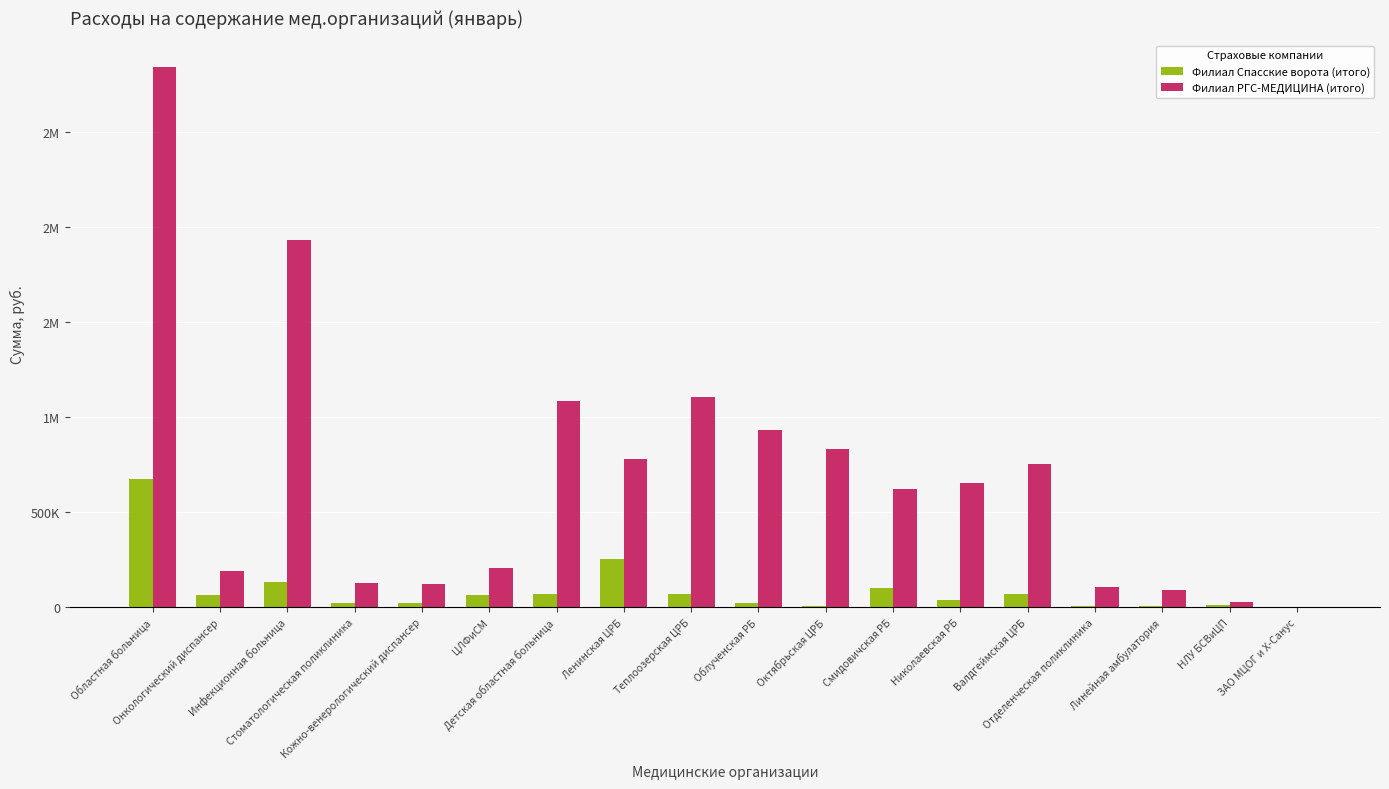

Between Облученская РБ and Смидовичская РБ, which series saw the biggest shift?

Филиал РГС-МЕДИЦИНА (итого)